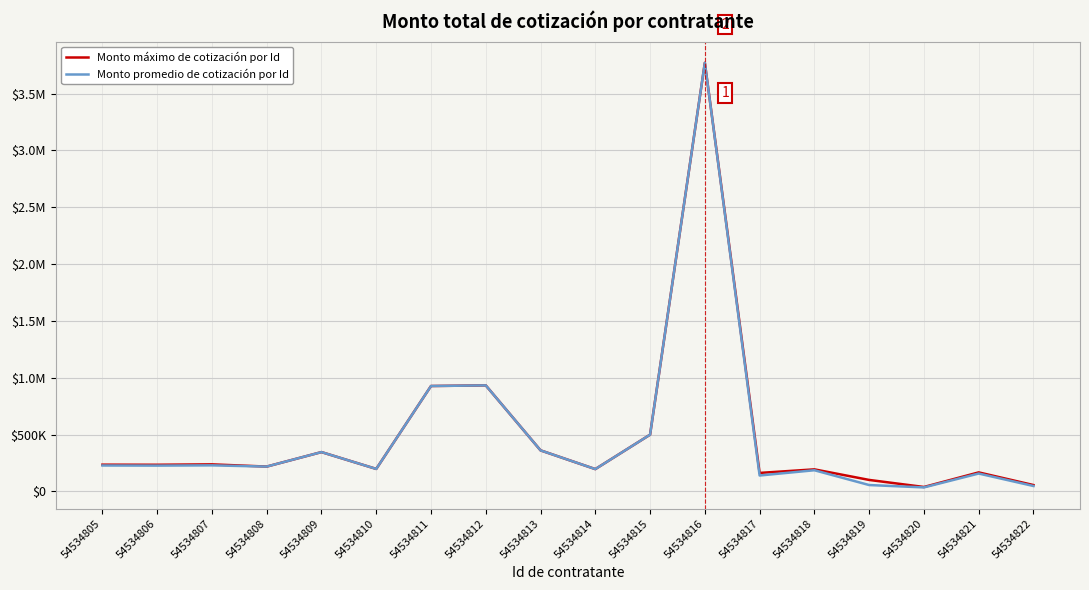

Reading left to right, list all the values displayed in this chart.

Monto máximo de cotización por Id: 235000.0	234200.0	237800.0	218219.9	345680.0	197606.0	927208.4	932700.0	360953.5	195993.6	498916.0	3771603.8	162400.0	193720.0	100706.1	38628.0	167067.8	55680.0
Monto promedio de cotización por Id: 227664.0	226691.7	229003.3	218219.9	345680.0	197606.0	927208.4	932700.0	360953.5	195993.6	498916.0	3771603.8	139614.5	185986.7	55772.7	34818.1	156986.6	47270.0